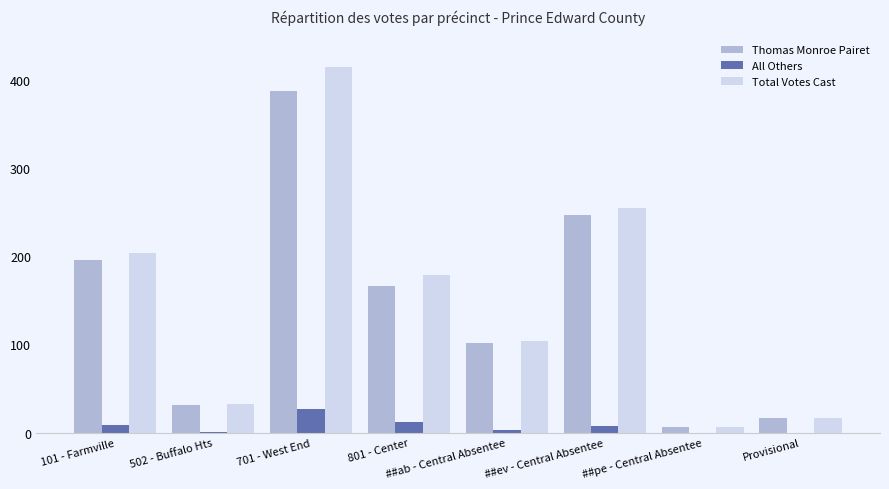

The Total Votes Cast series shows 204 at 101 - Farmville. True or false?

True